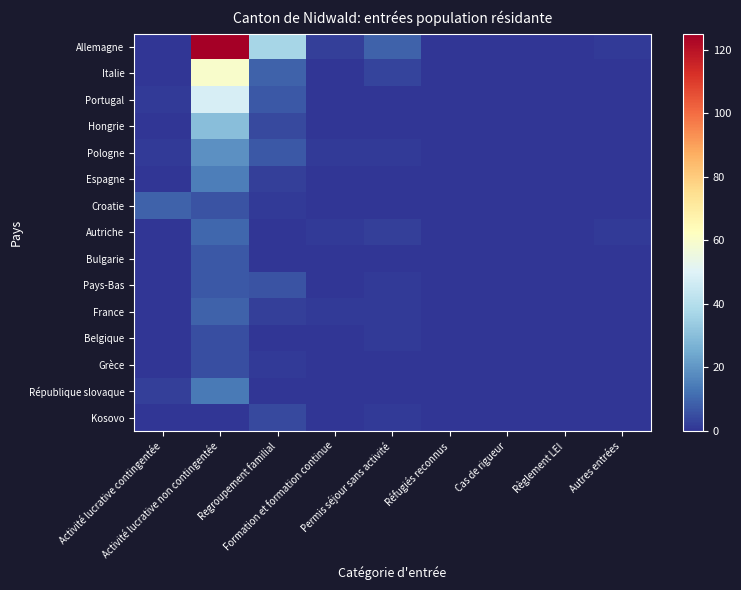

What is the difference between the highest and lowest values at Formation et formation continue?

2